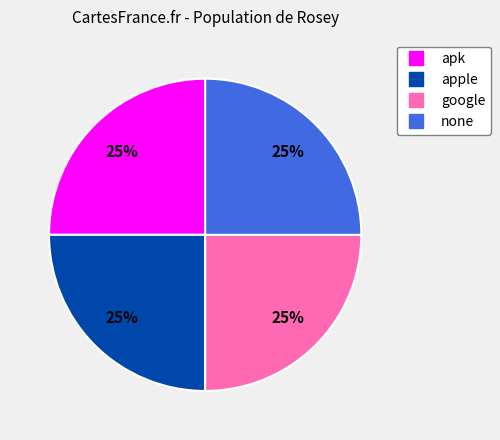

To the nearest percent, what is the average slice percentage?

25%